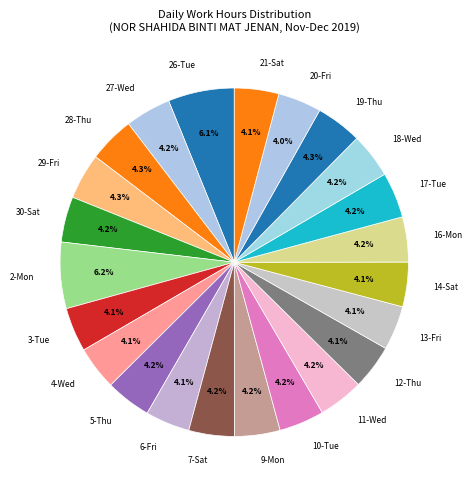

Combined, do 5-Thu and 13-Fri account for over 50%?

No